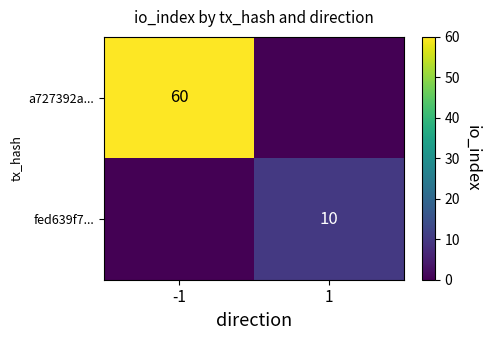

What is the total value across all series at 1?

10